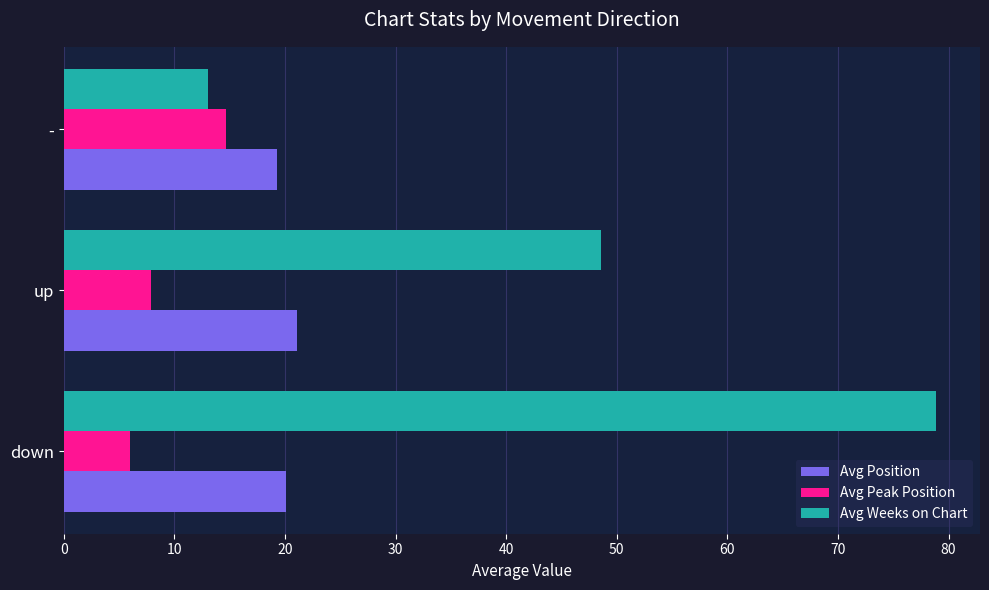

Read the Avg Peak Position value at up.

7.9